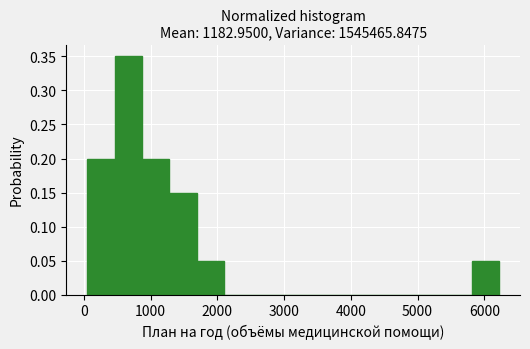

How tall is the bar that spans 0 to 500 on the x-axis? Neither the bar edges nor the heights are printed on the chart, so give them approximately, as read against the axes.

0.20